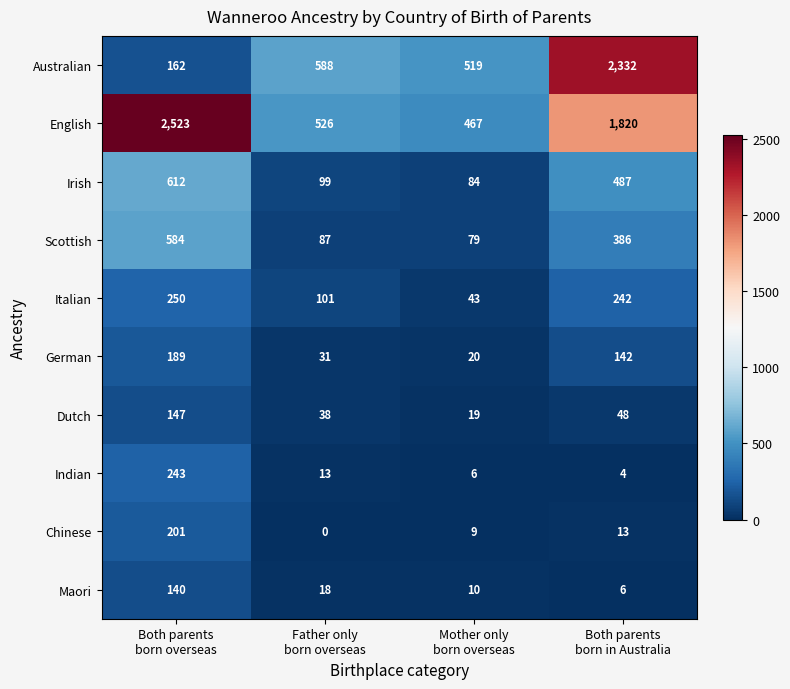

Which series has the largest total across all categories?

English